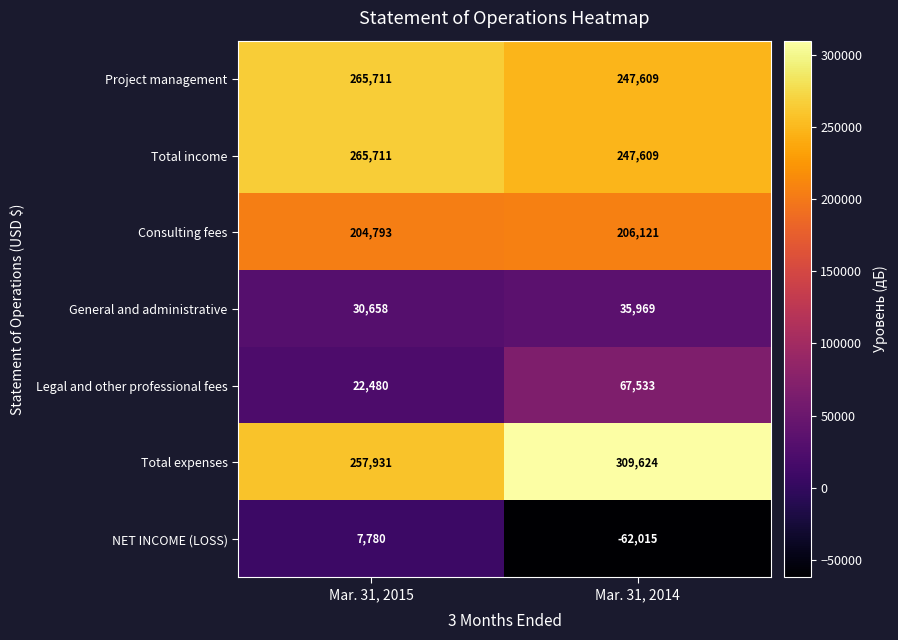

What is the difference between the Project management values at Mar. 31, 2014 and Mar. 31, 2015?

18102